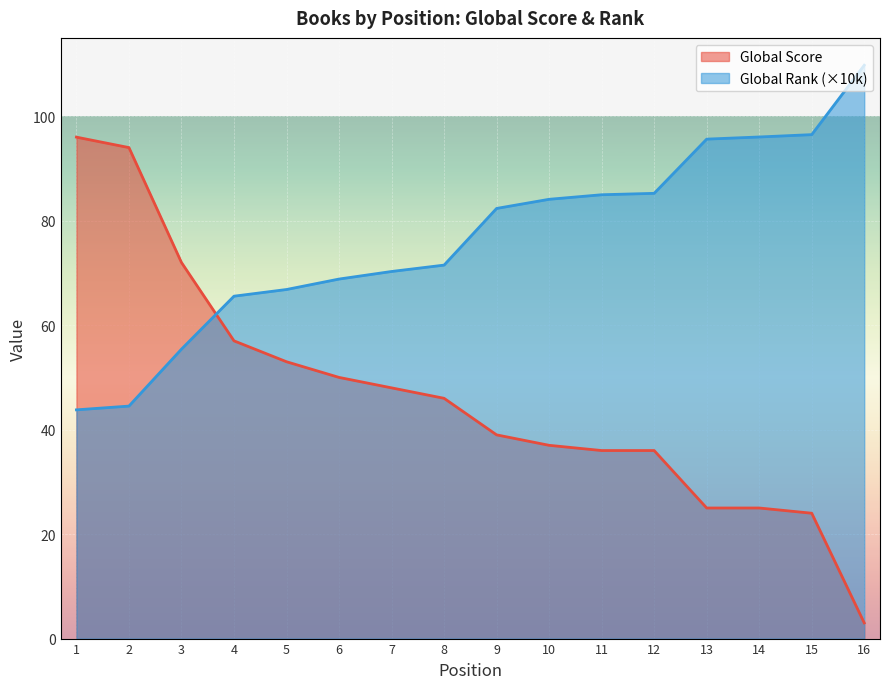

Where does the Global Rank (÷1000) series first go above 82?

9